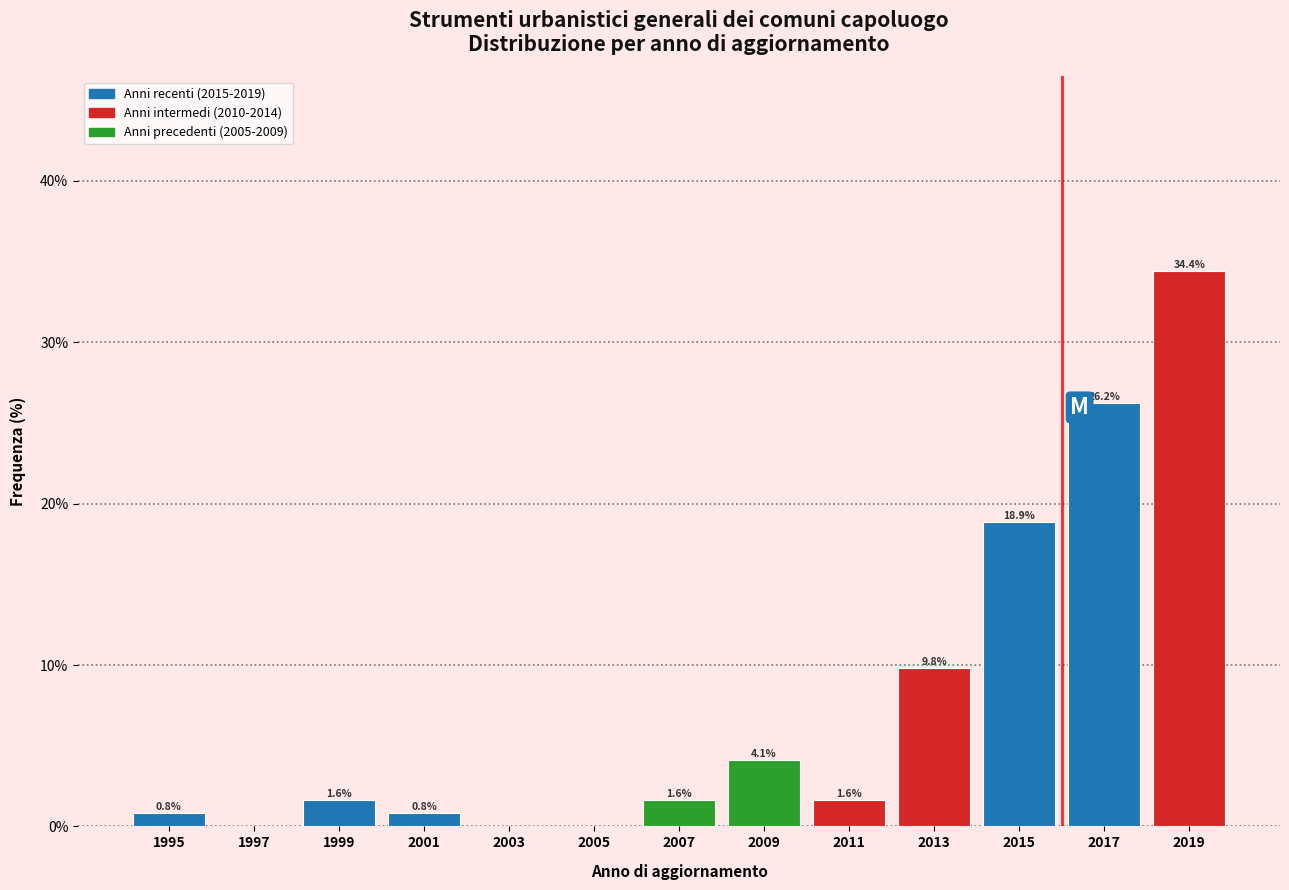

Over which range of the x-axis is the bar tallest?

2018 to 2020